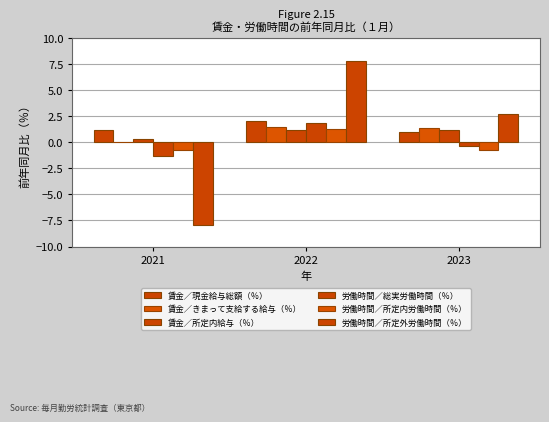

What is the smallest value displayed?

-7.9